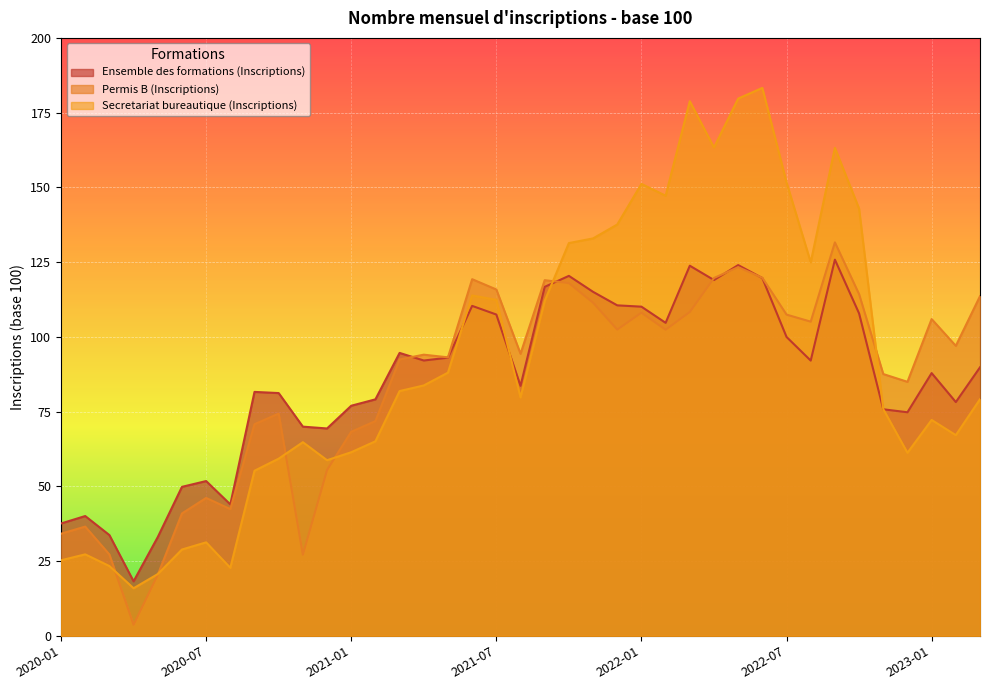

What is the label of the 18th point from the left?

2021-06